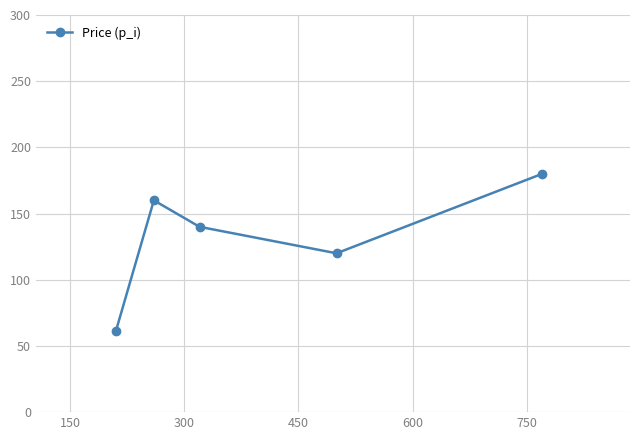

How many lines are shown in the chart?

1